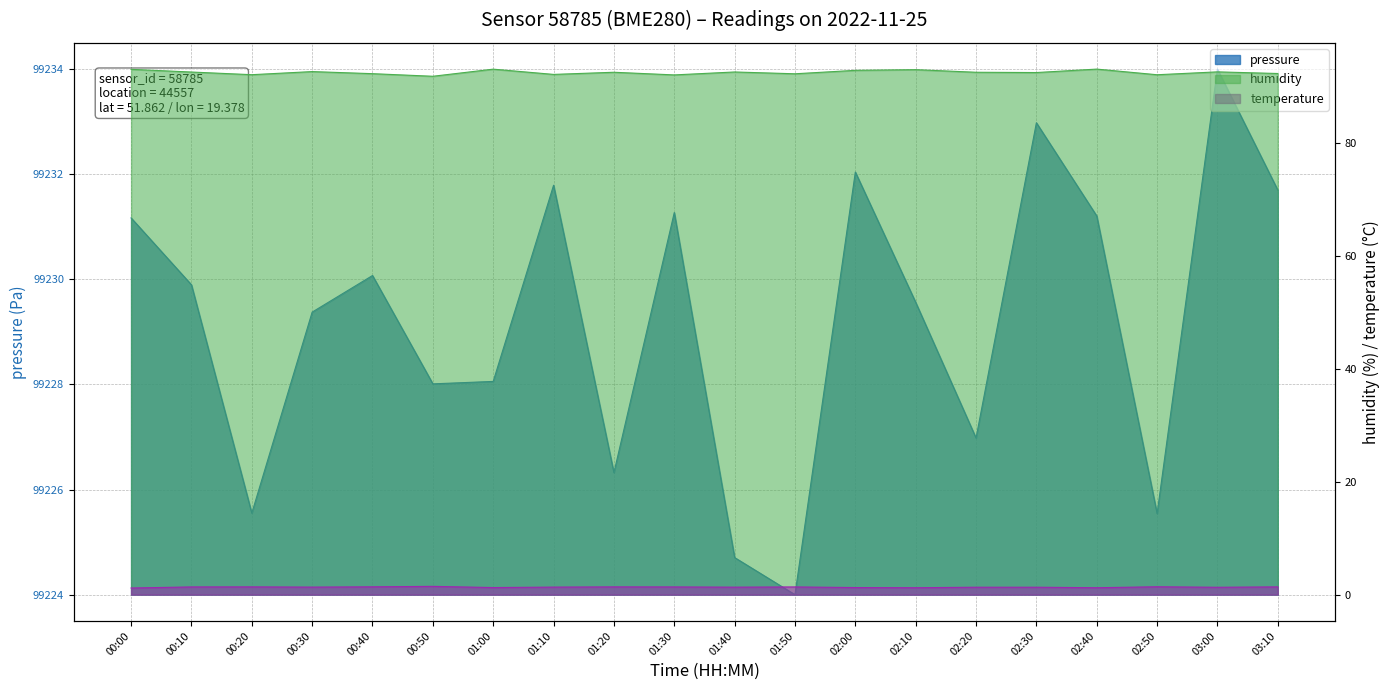

What is the difference between the highest and lowest values at 00:50?

90.4